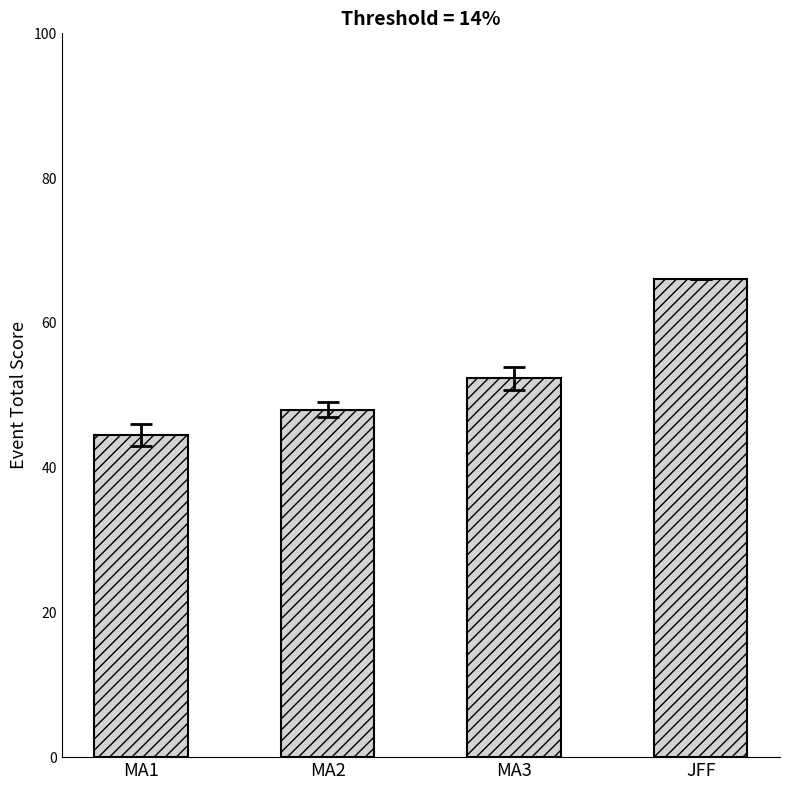

What position from the right is JFF?

1